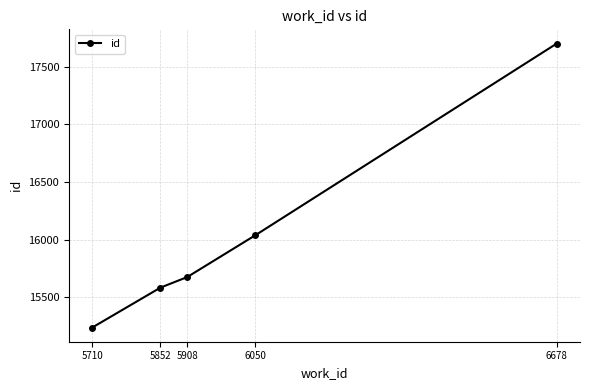

Between 5852 and 6678, which is larger?

6678